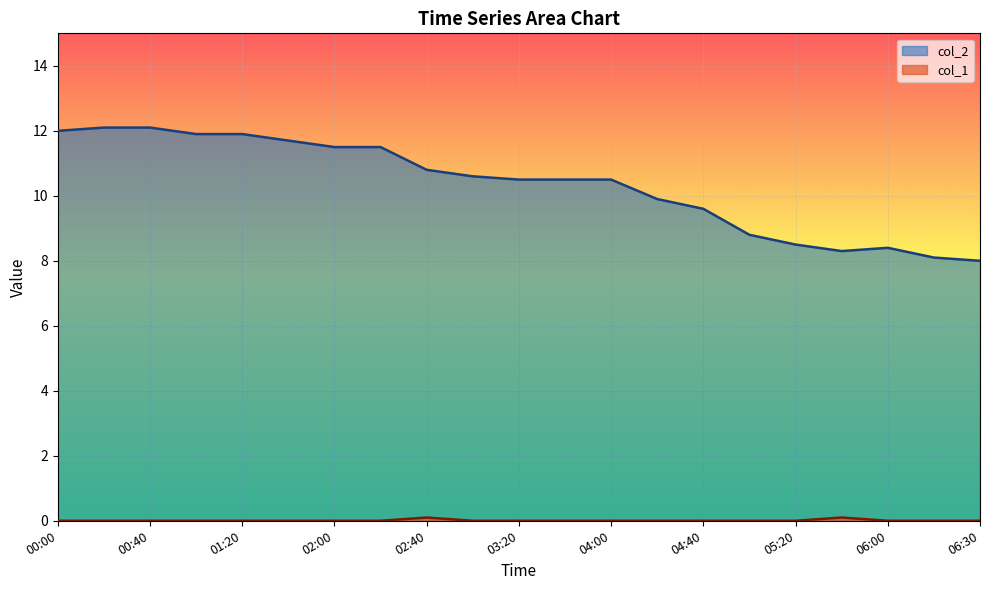

The value of col_1 at 04:40 is 0.0. True or false?

False